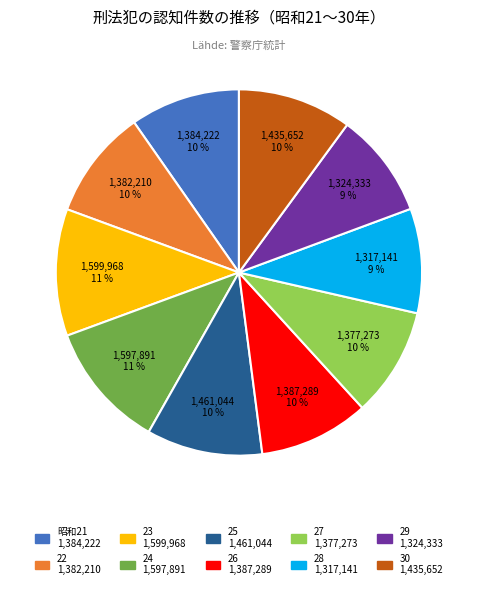

Combined, do 23 and 29 account for over 50%?

No